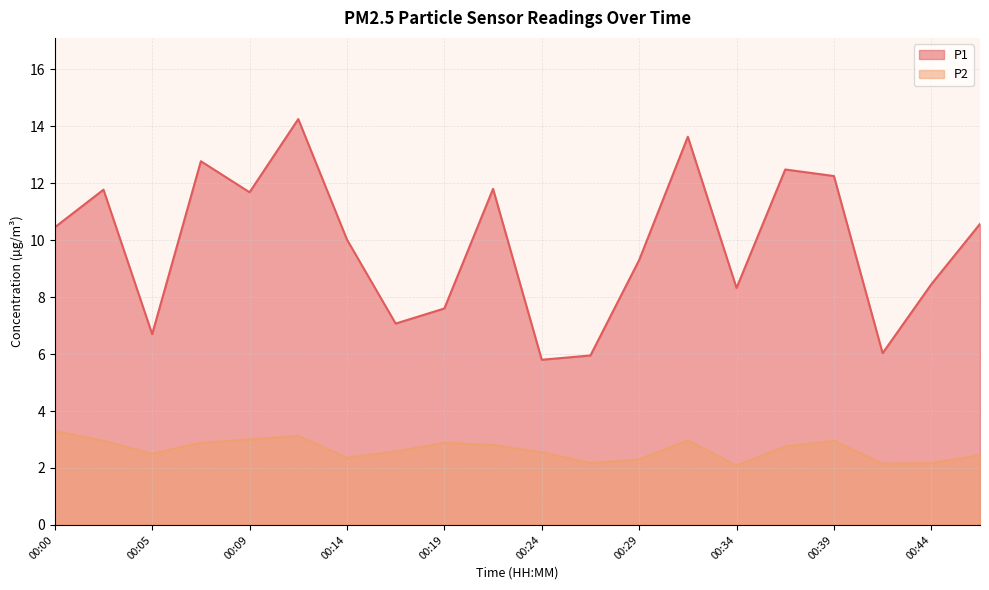

How many data points does each series have?

20